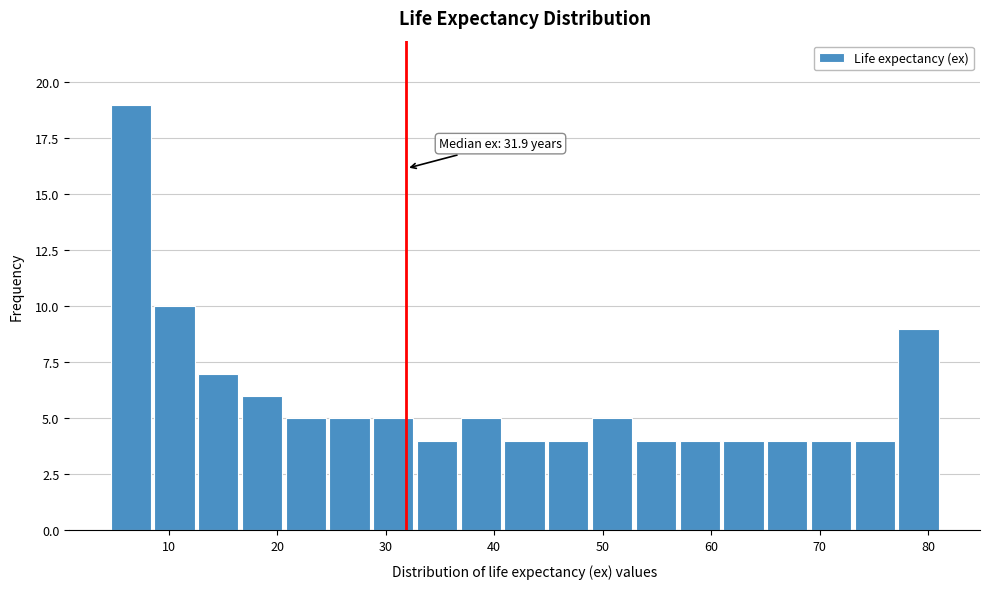

Over which range of the x-axis is the bar tallest?

5 to 9